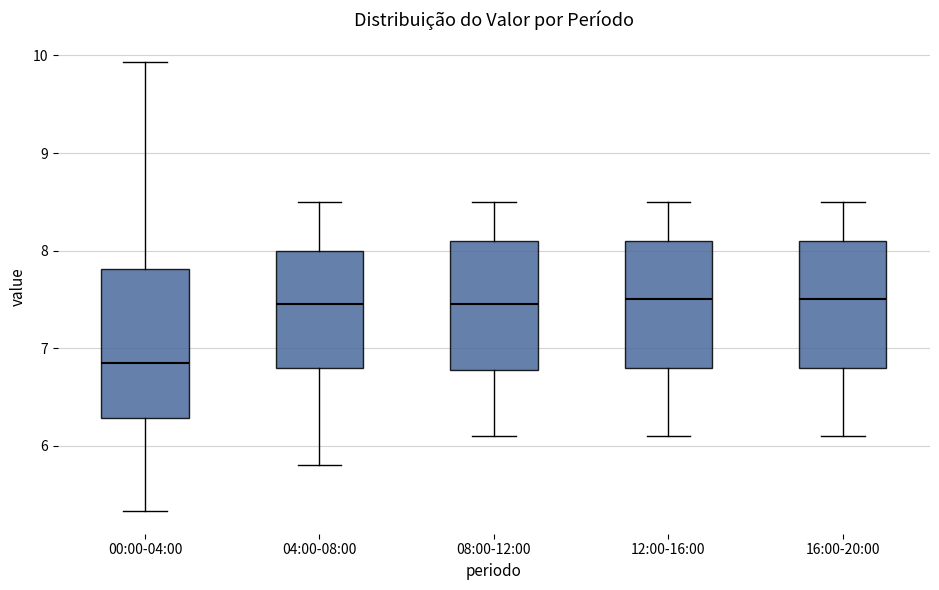

Which box has the lowest median line?

00:00-04:00